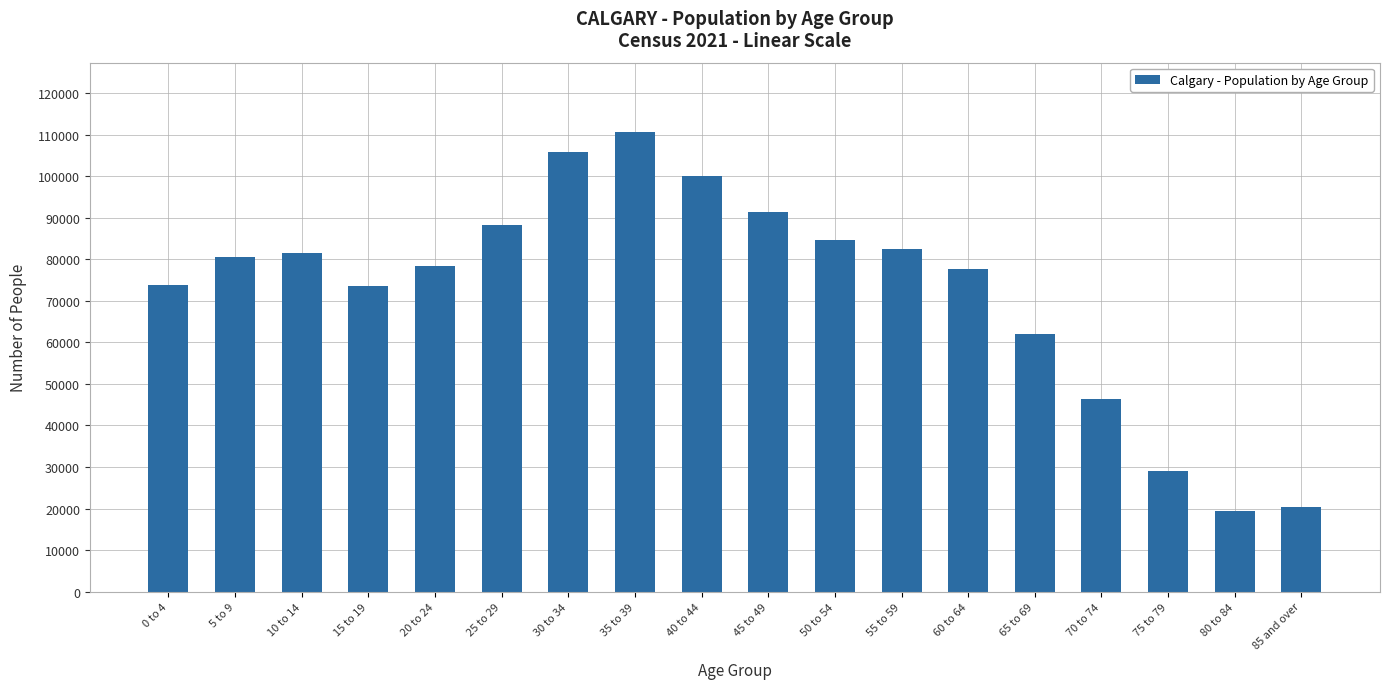

What position from the left is 60 to 64?

13